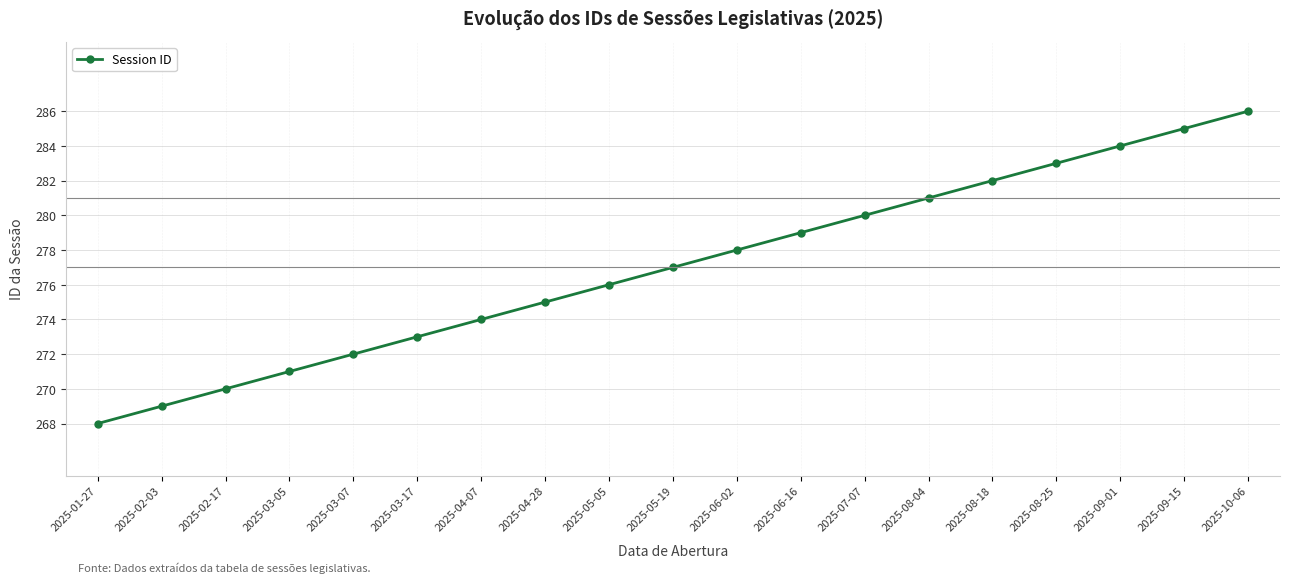

Is it true that the value at 2025-07-07 is 280?

True